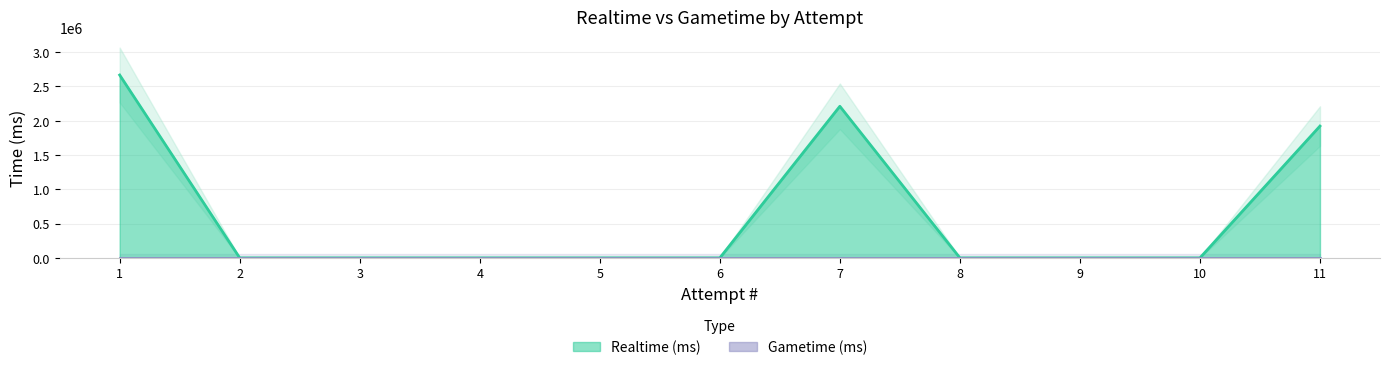

List the labels in order of value, smallest first.

2, 3, 4, 5, 6, 8, 9, 10, 11, 7, 1